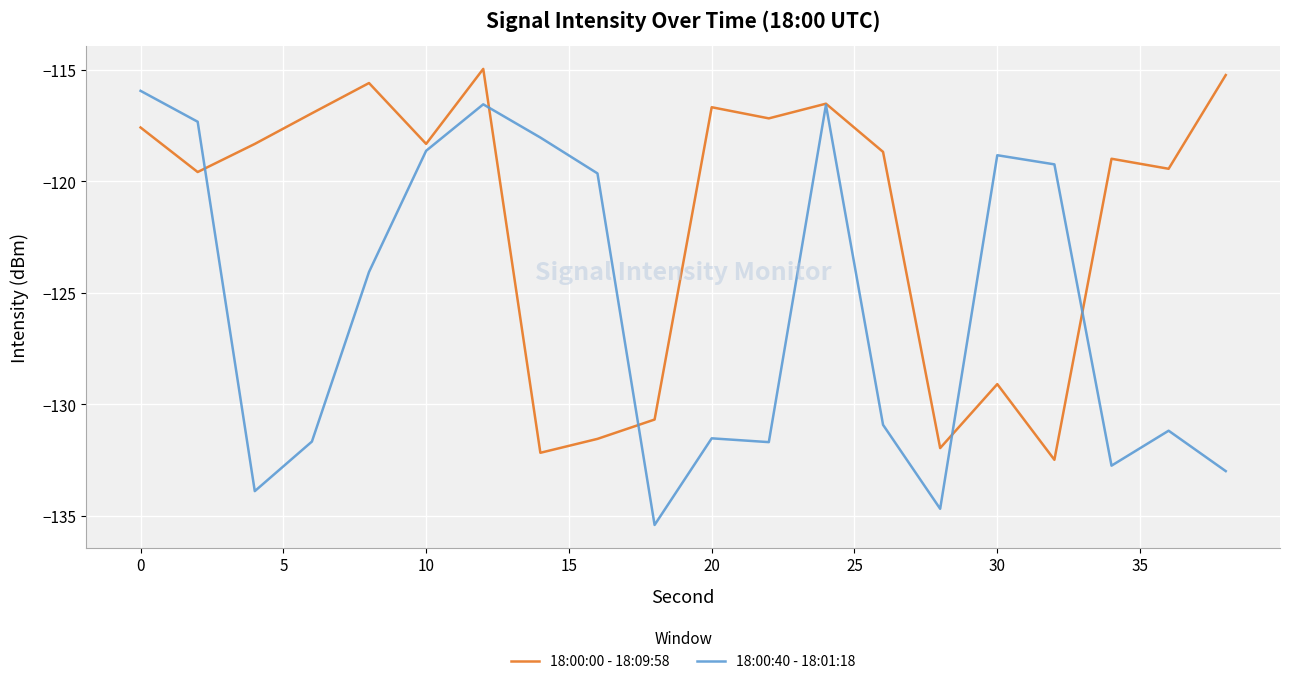

Which series has the widest spread of values?

18:00:40 - 18:01:18